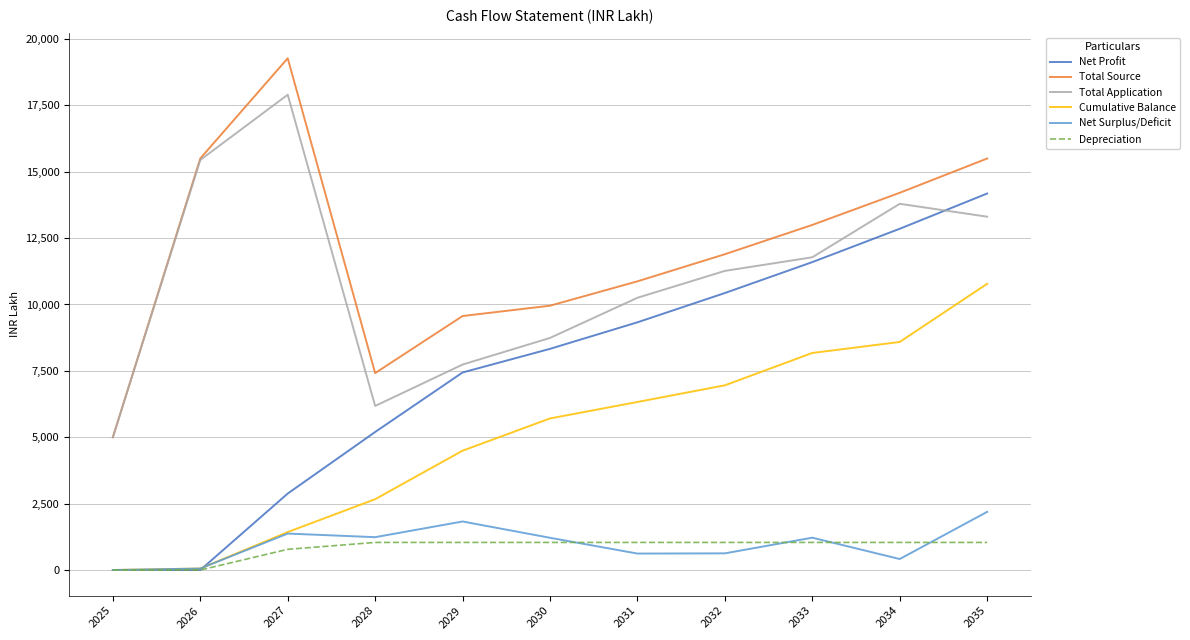

Which series changed the most between 2031 and 2033?

Net Profit